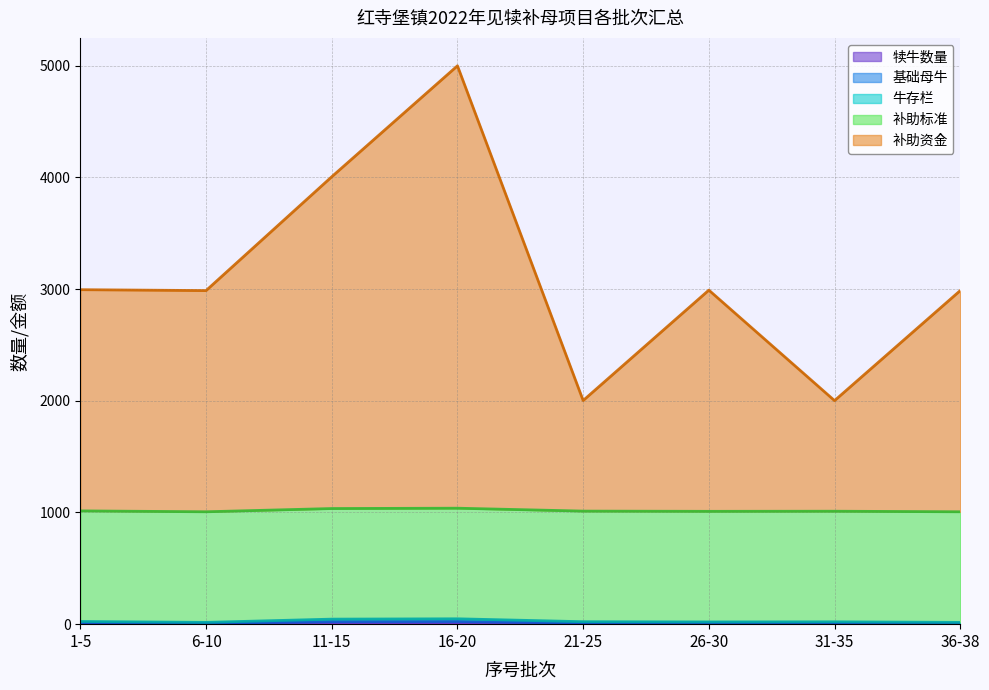

At which category is the sum across all series the highest?

16-20